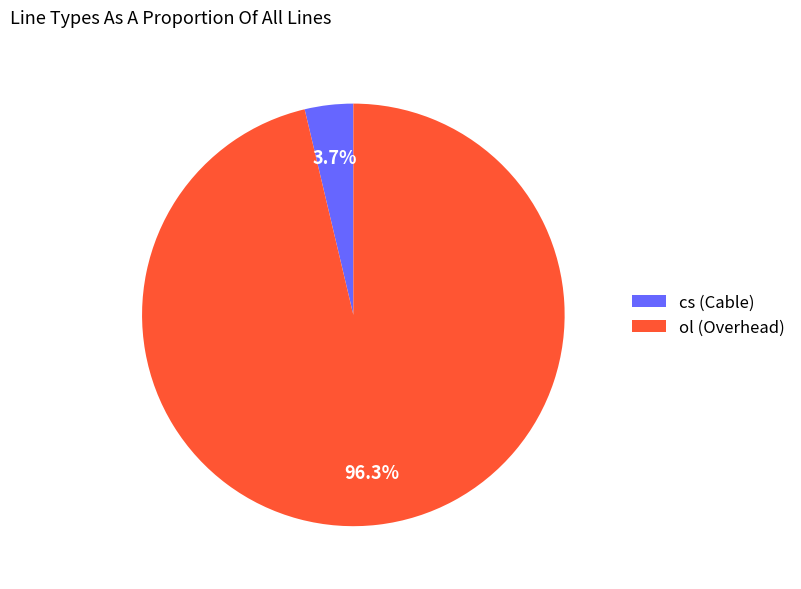

What is the majority slice?

ol